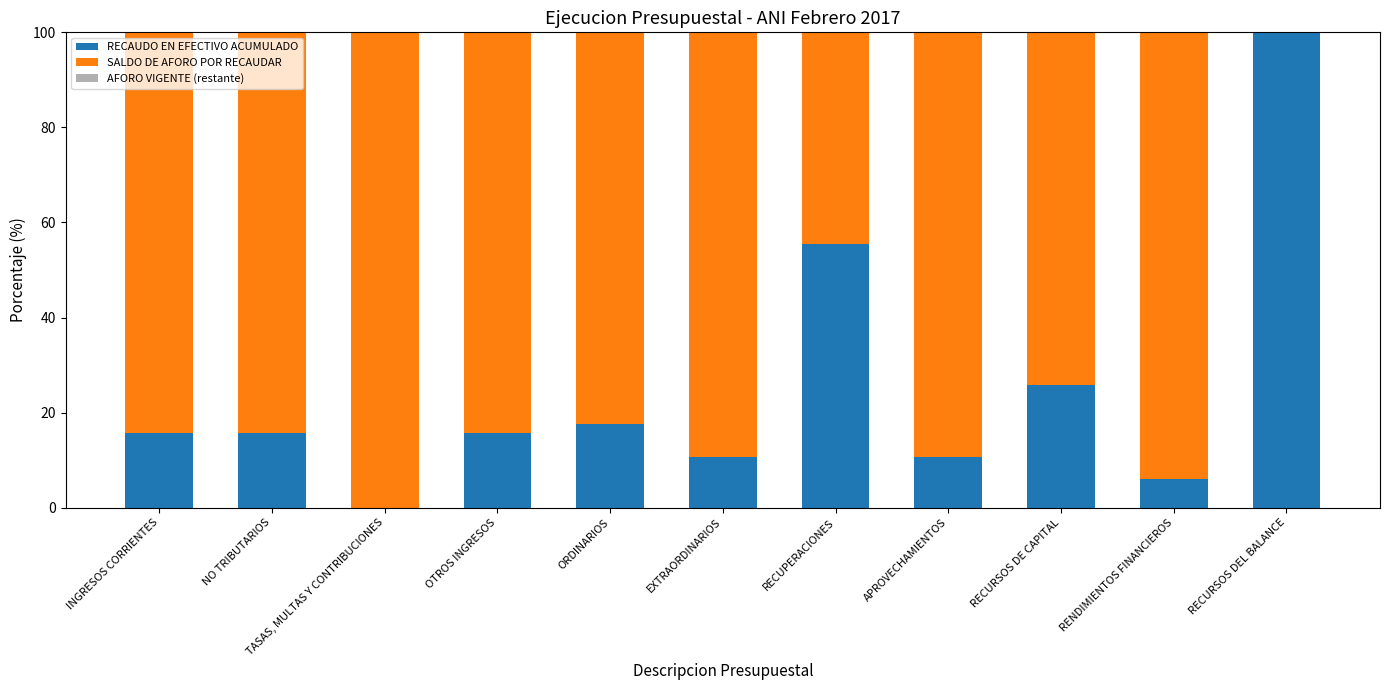

What is the total value across all series at INGRESOS CORRIENTES?

100.0